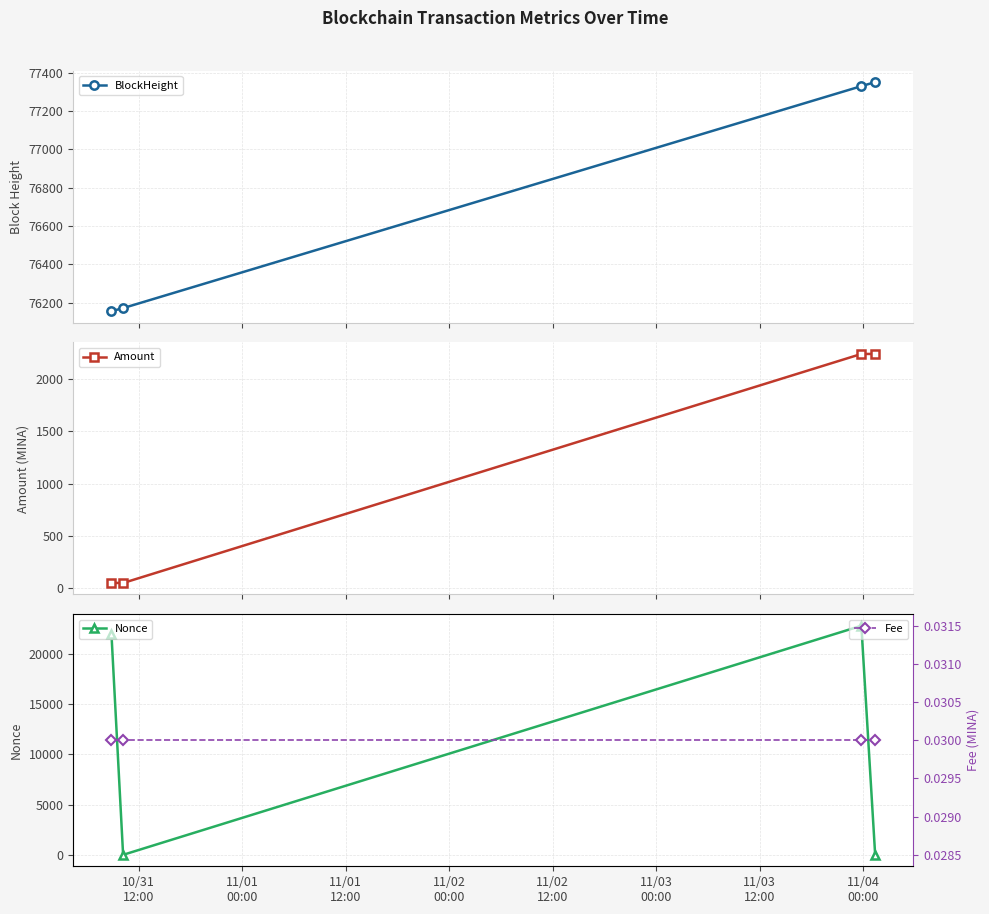

True or false: Amount has more than 1 points higher than both neighbors.

False